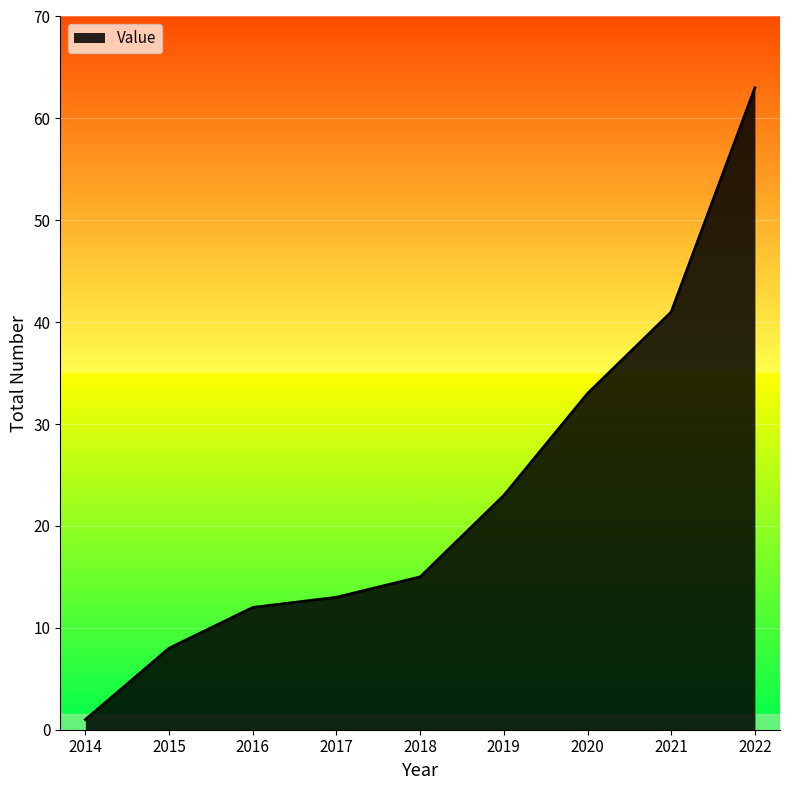

True or false: the data shows 83 at 2022.

False